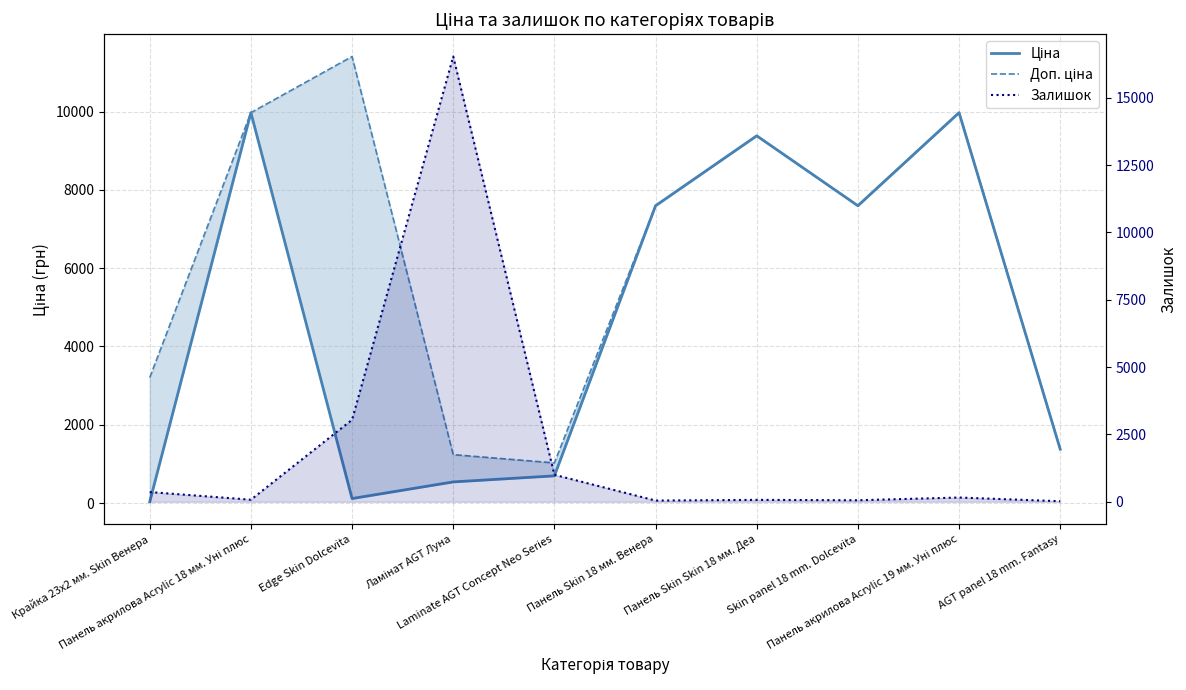

List the labels in order of Залишок value, smallest first.

AGT panel 18 mm. Fantasy, Панель Skin 18 мм. Венера, Skin panel 18 mm. Dolcevita, Панель Skin Skin 18 мм. Деа, Панель акрилова Acrylic 18 мм. Уні плюс, Панель акрилова Acrylic 19 мм. Уні плюс, Крайка 23x2 мм. Skin Венера, Laminate AGT Concept Neo Series, Edge Skin Dolcevita, Ламінат AGT Луна